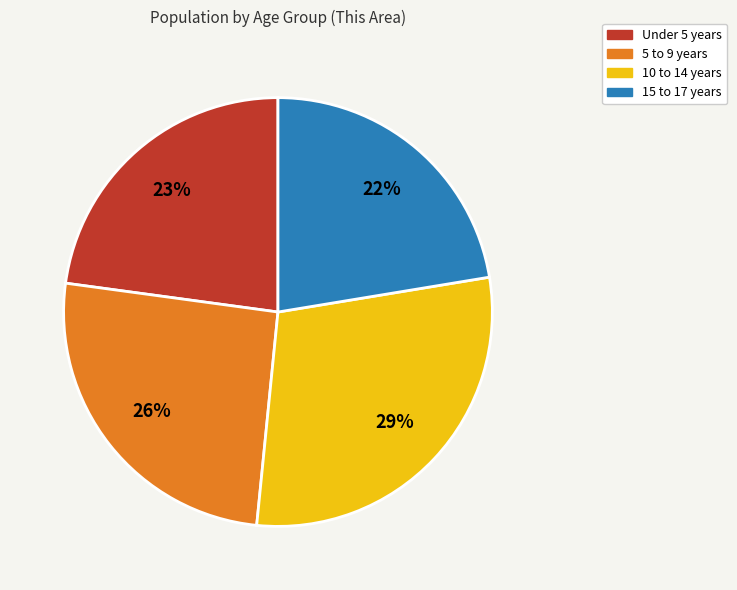

Combined, do 5 to 9 years and 10 to 14 years account for over 50%?

Yes